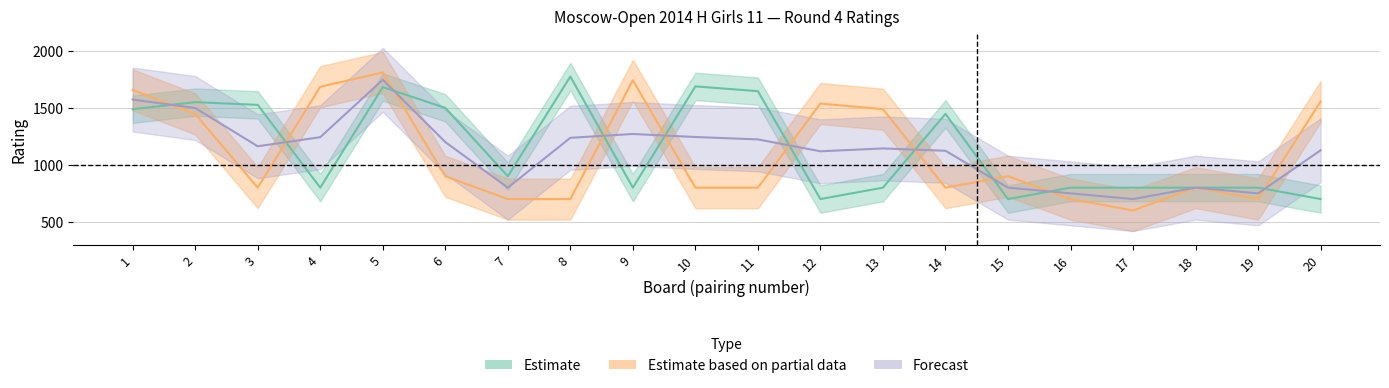

What is the value of the white_rating point at the 13th from the left?

800